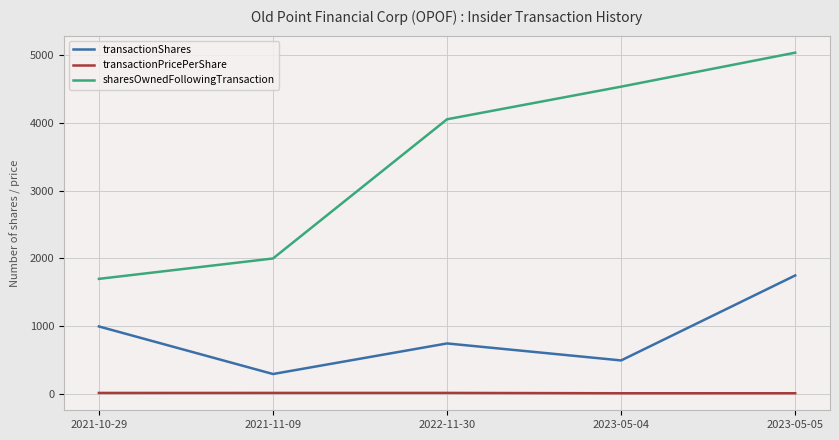

What is the approximate value of sharesOwnedFollowingTransaction at 2023-05-05?

5028.0